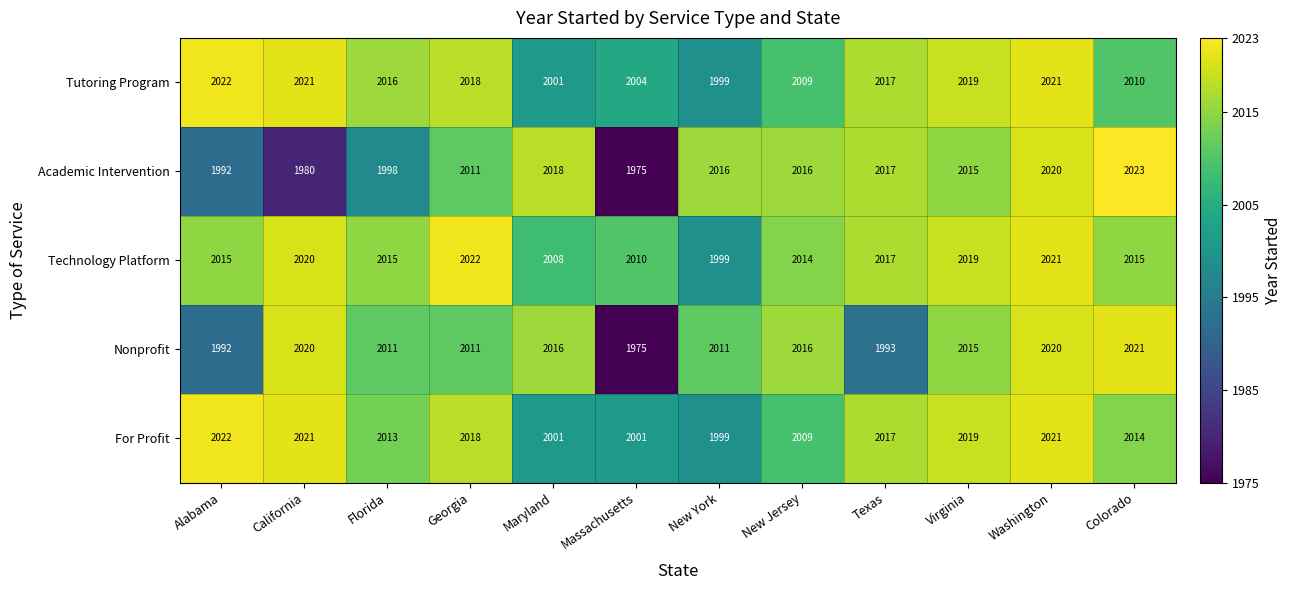

What is the difference between the second highest and second lowest values in the Technology Platform series?

13